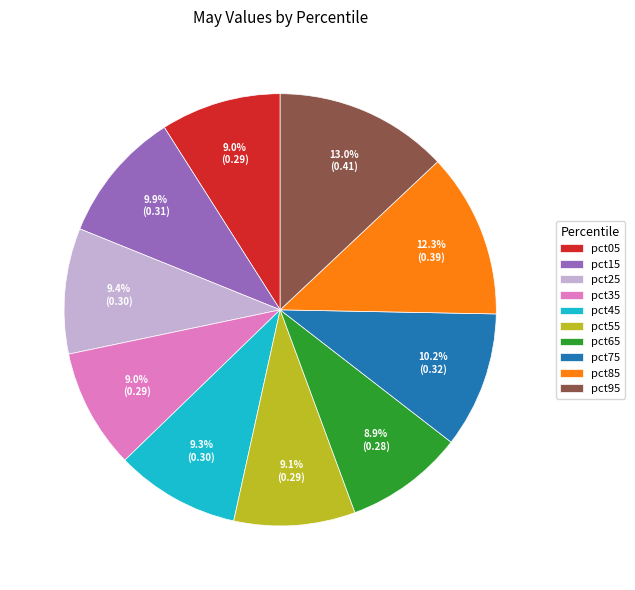

What percentage is the pct15 slice, to the nearest percent?

10%